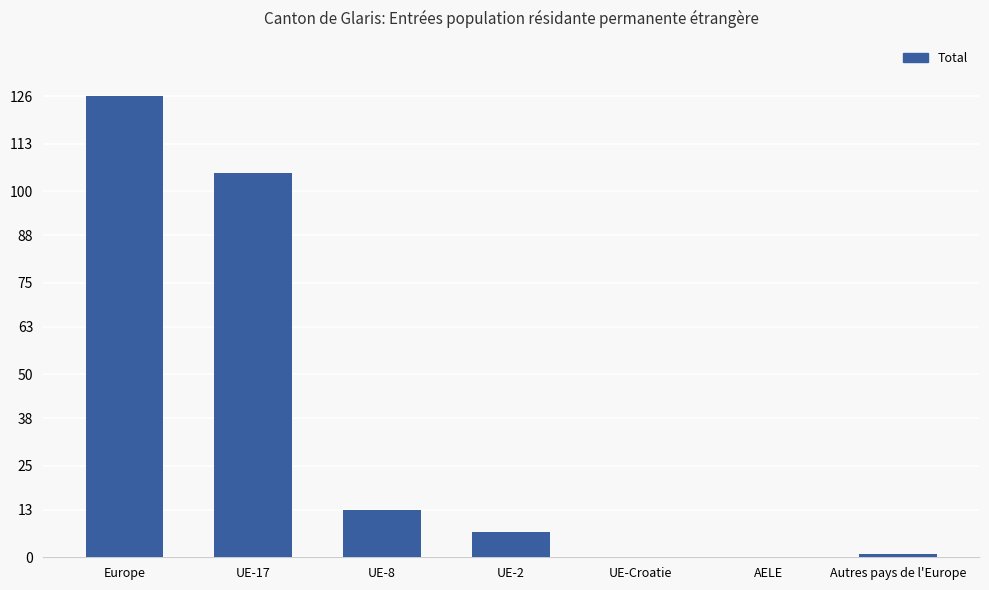

Which has a higher value, UE-2 or UE-17?

UE-17